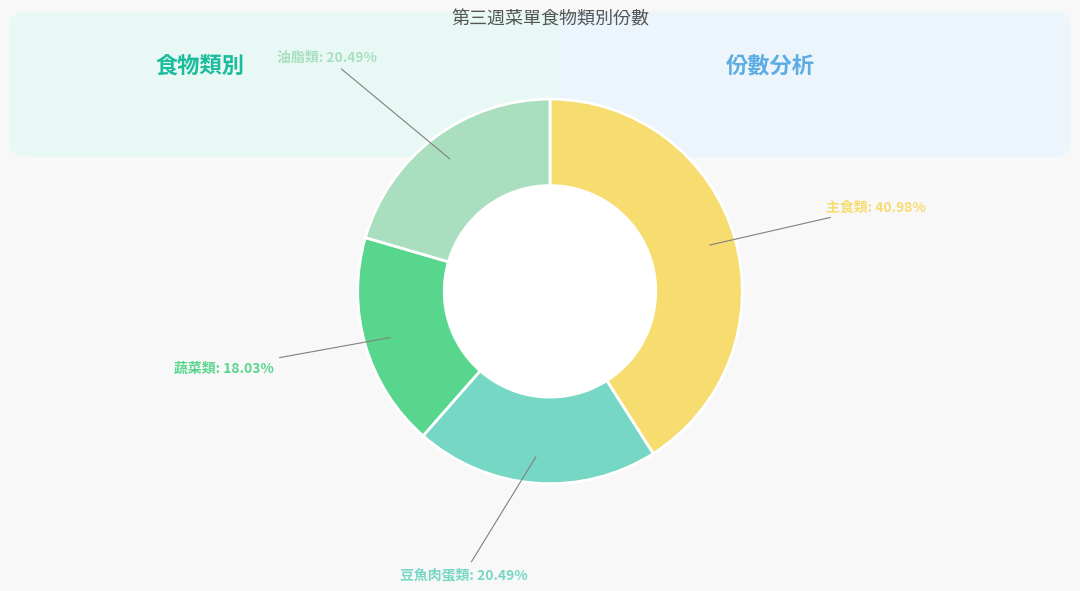

Does any single category account for the majority?

No